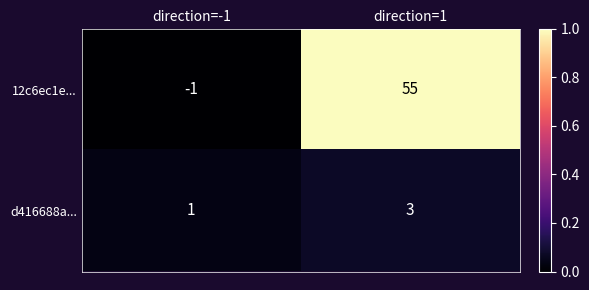

What is the difference between the 12c6ec1e... values at direction=-1 and direction=1?

56